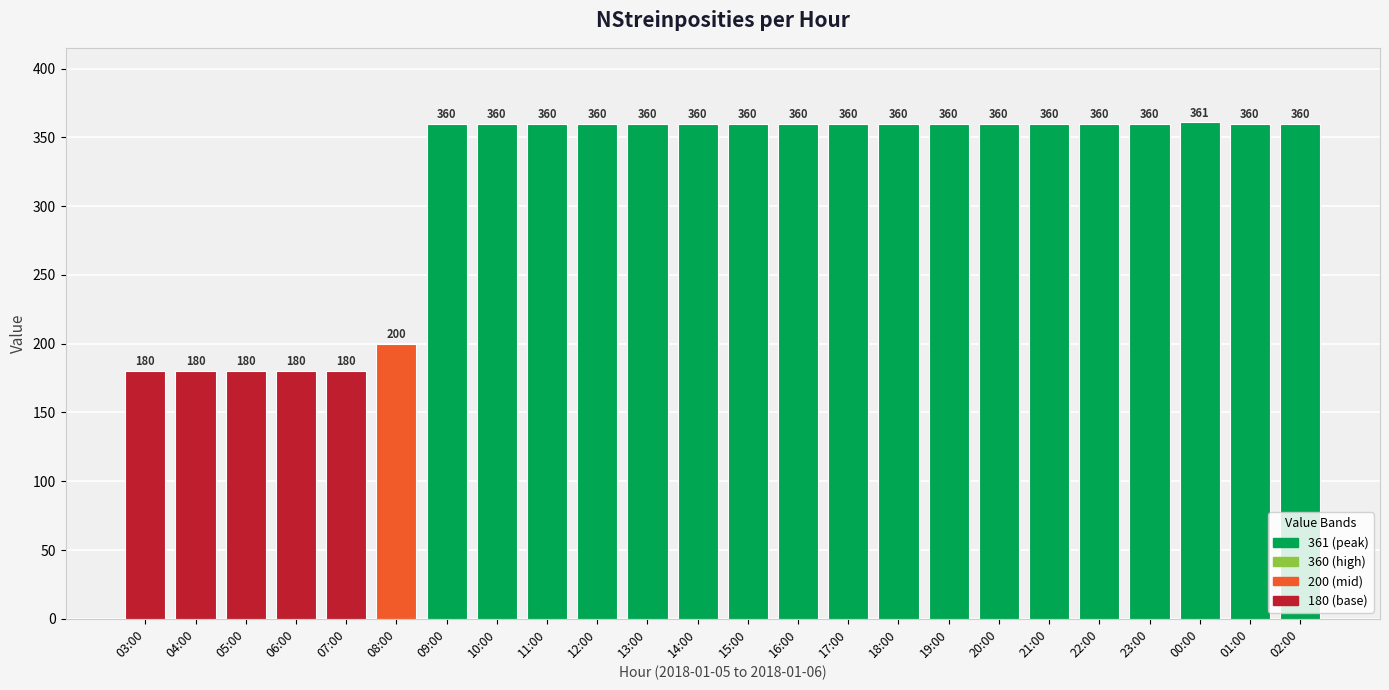

Reading right to left, what are all the values shown in this chart?

02:00=360	01:00=360	00:00=361	23:00=360	22:00=360	21:00=360	20:00=360	19:00=360	18:00=360	17:00=360	16:00=360	15:00=360	14:00=360	13:00=360	12:00=360	11:00=360	10:00=360	09:00=360	08:00=200	07:00=180	06:00=180	05:00=180	04:00=180	03:00=180